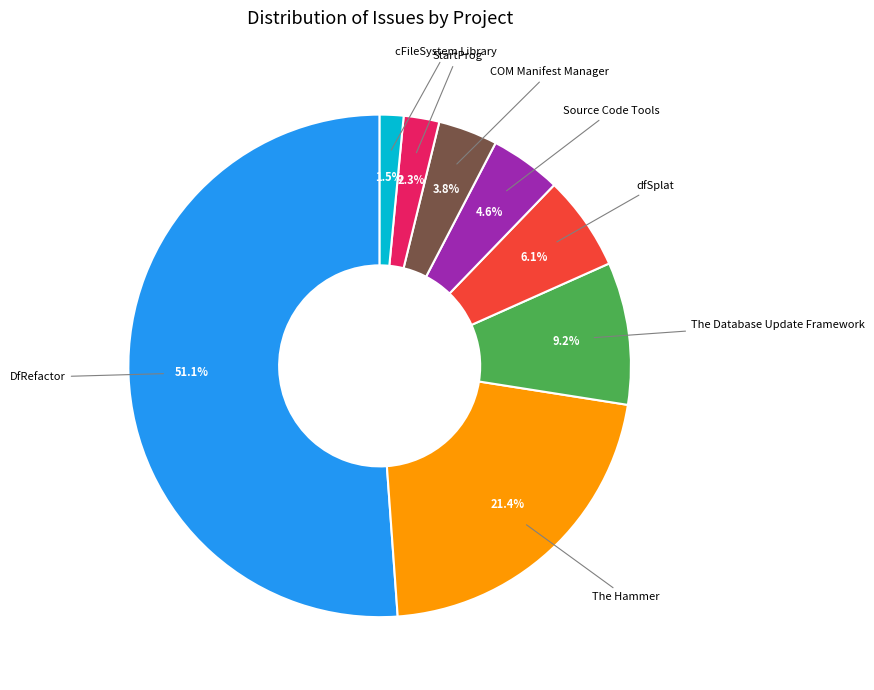

Is there any slice that represents more than half of the pie?

Yes